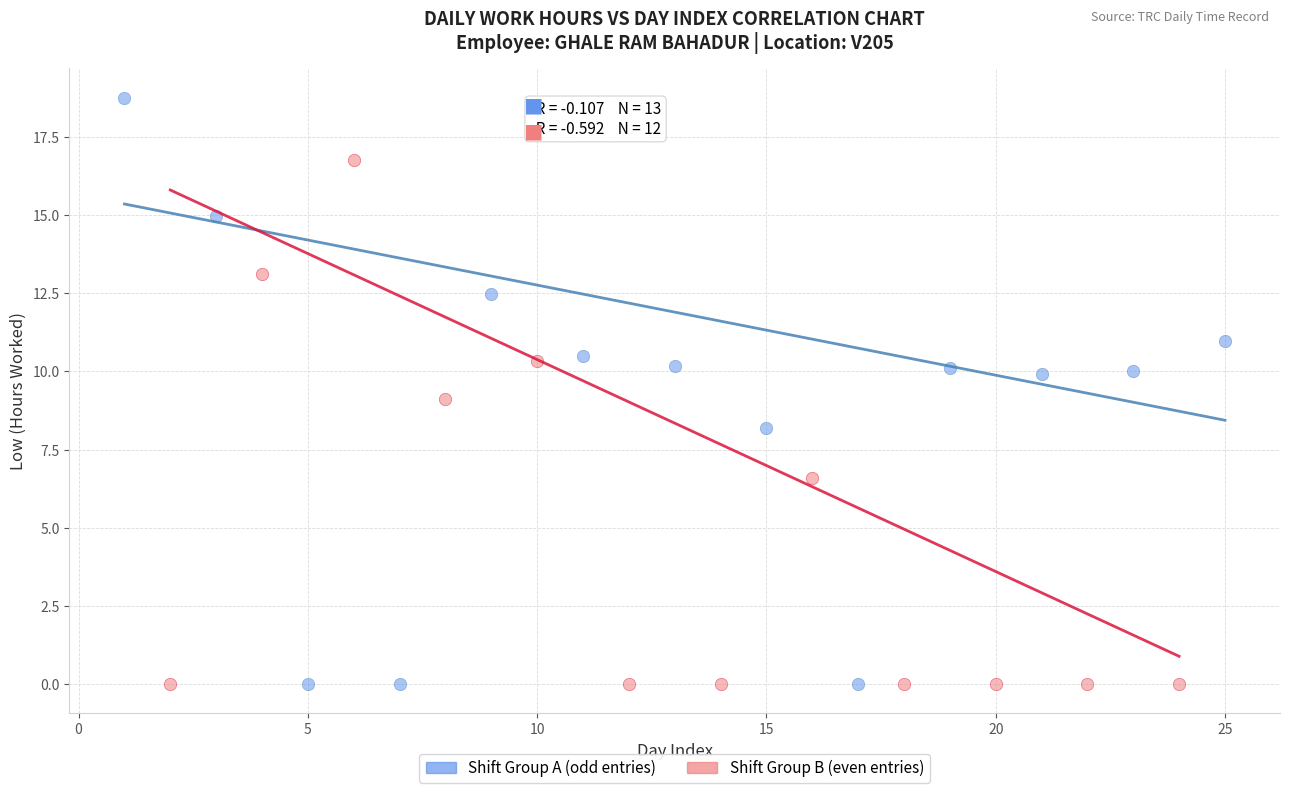

Which series has the largest Y range (max minus min)?

Shift Group A (odd entries)